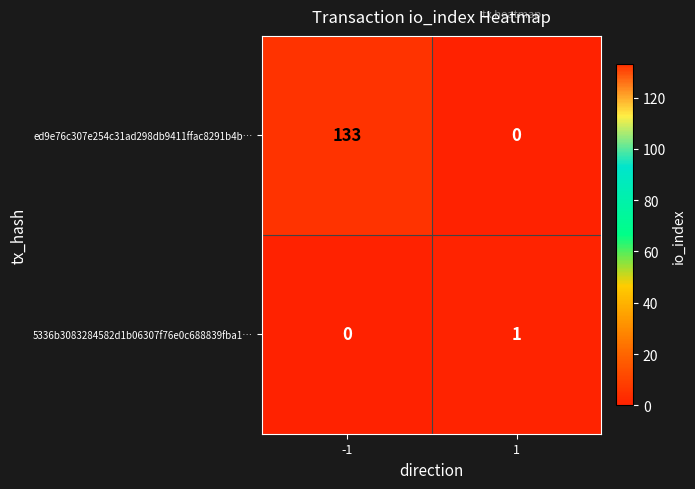

What is the sum of all ed9e76c307e254c31ad298db9411ffac8291b4b… values?

133